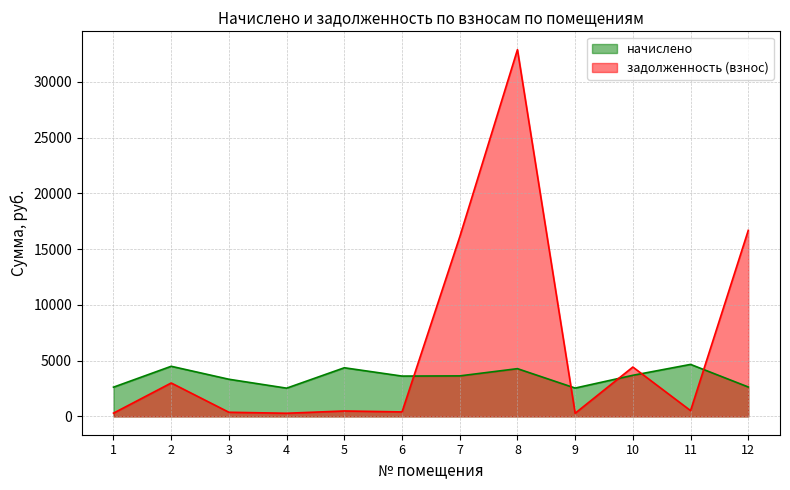

Where does the начислено series first go above 3633?

2